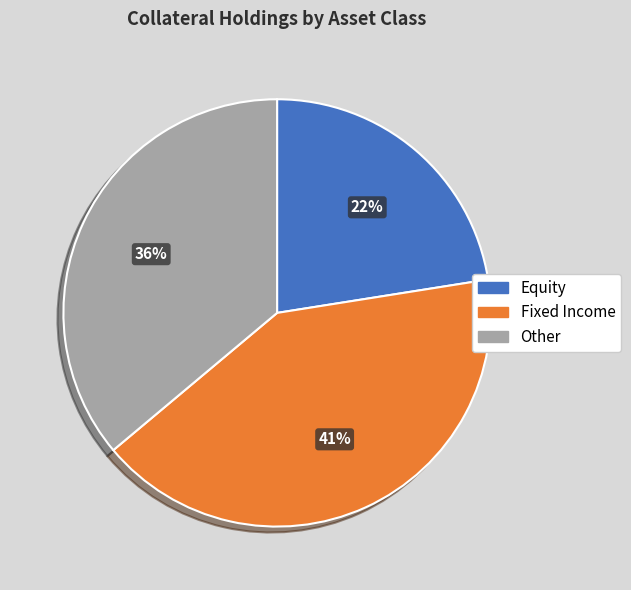

Approximately how many times larger is the value at Equity compared to Fixed Income?

0.5